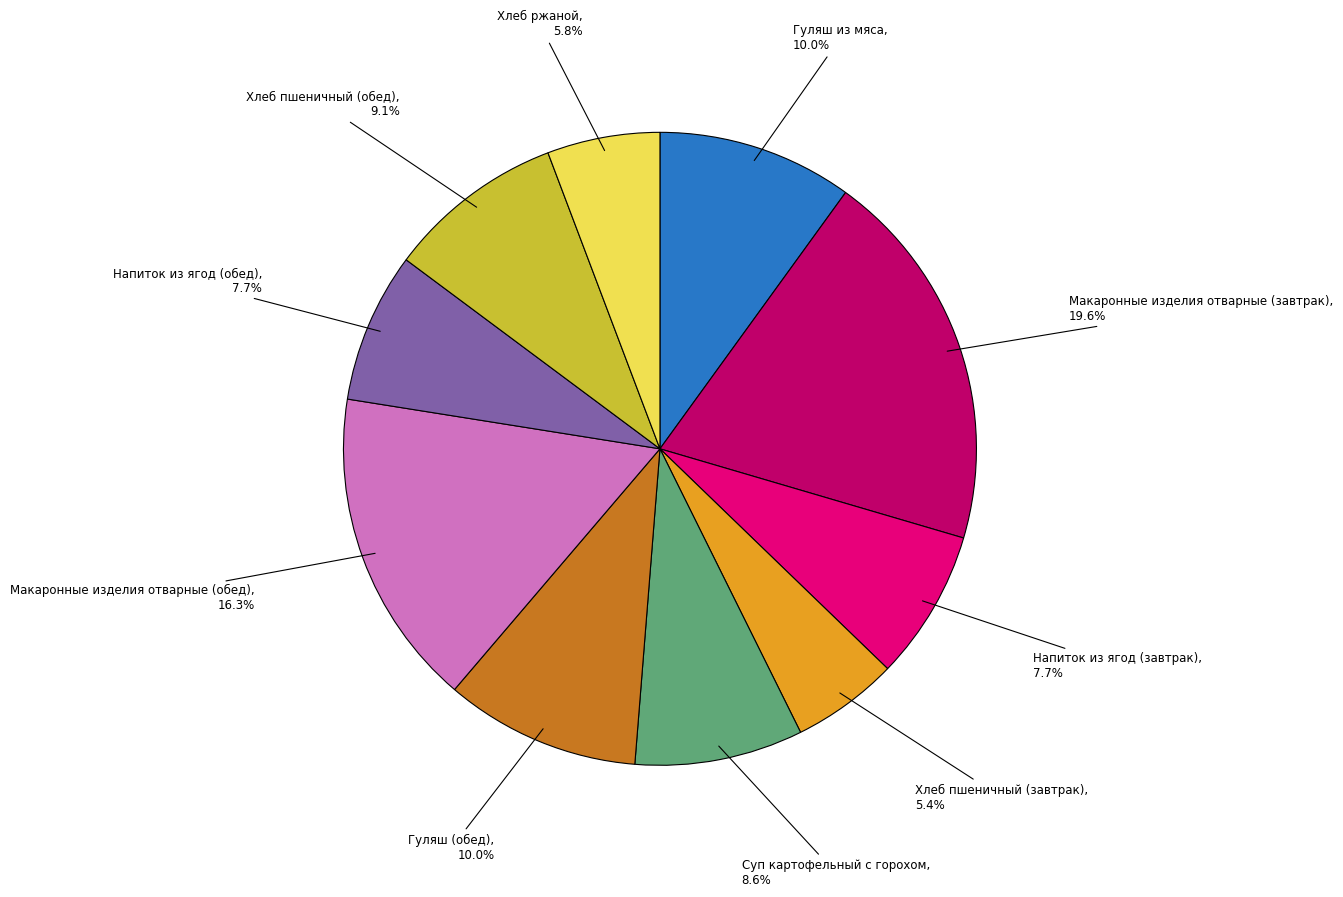

Does any single category account for the majority?

No